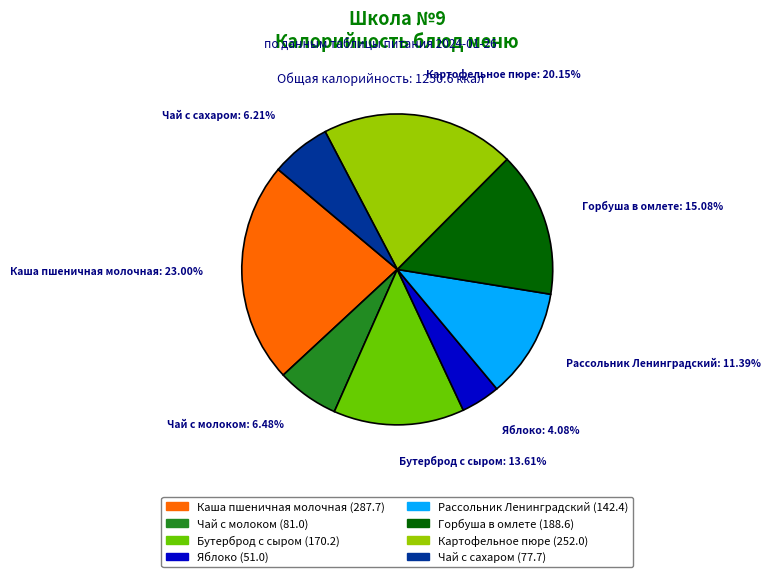

The Бутерброд с сыром slice represents 14% of the pie. True or false?

True